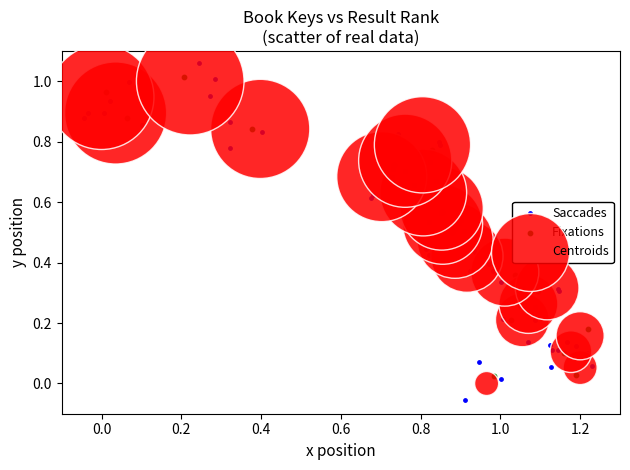

Which series reaches the minimum Y coordinate?

Saccades